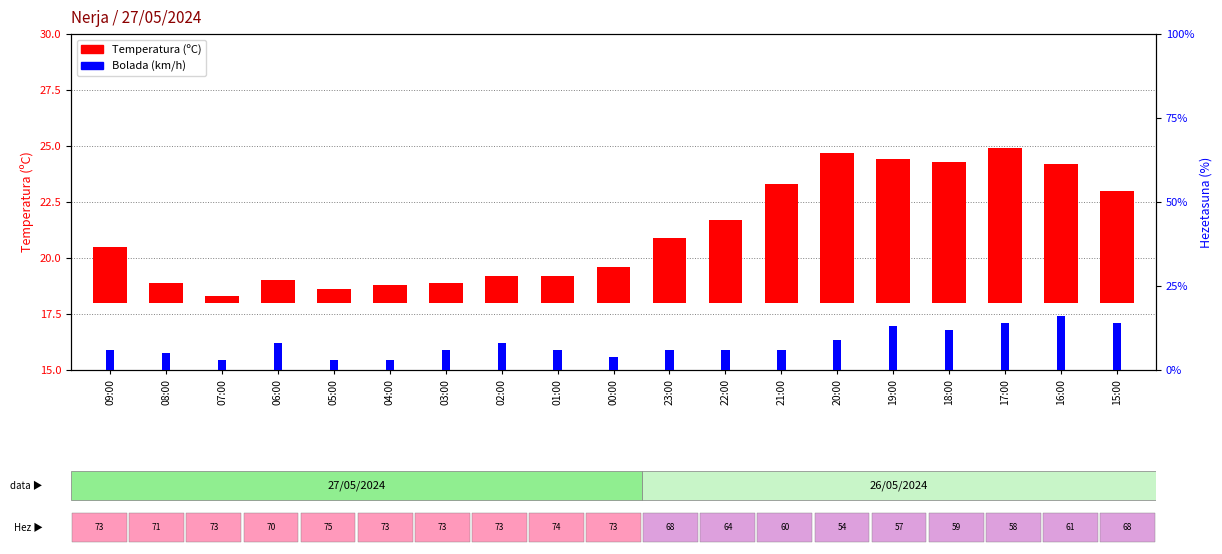

How many distinct data groups are displayed?

2